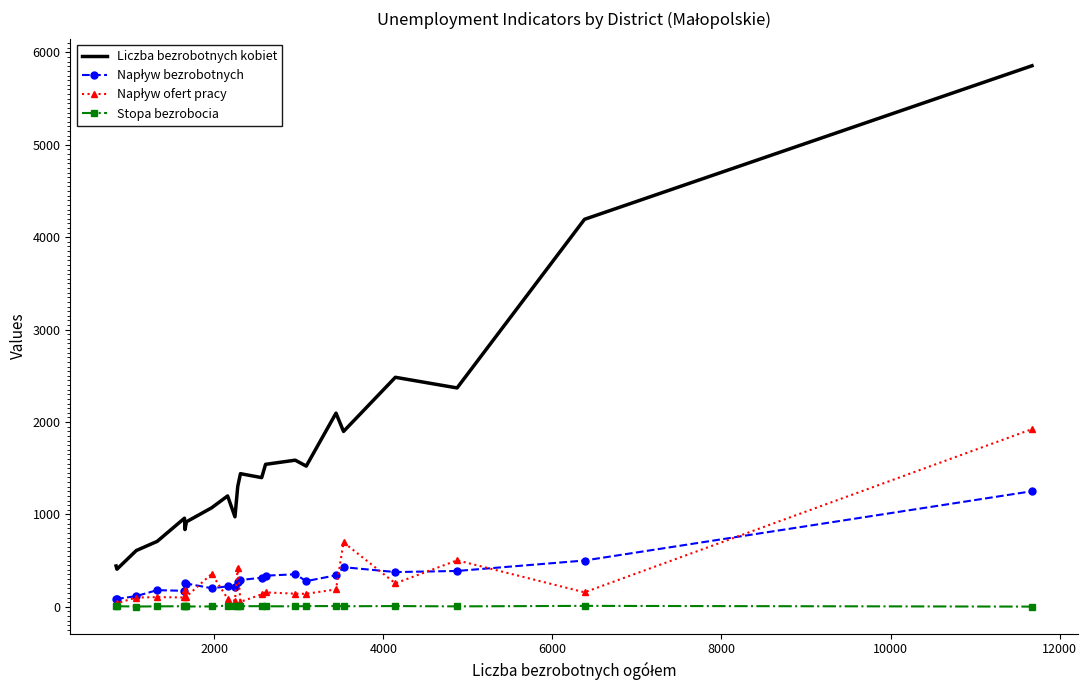

Which series has the largest total across all categories?

Liczba bezrobotnych kobiet